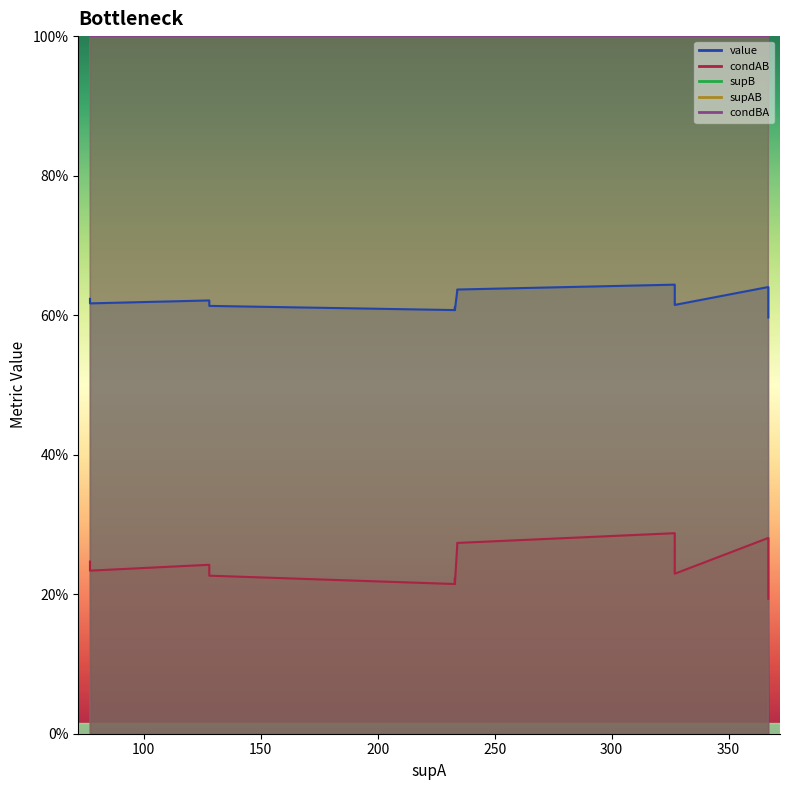

Reading right to left, what are all the values shown in this chart?

value: 367=0.6	233=0.6	233=0.6	233=0.6	128=0.6	327=0.6	327=0.6	77=0.6	367=0.6	128=0.6	77=0.6	77=0.6	234=0.6	234=0.6	367=0.6	327=0.6
condAB: 367=0.2	233=0.2	233=0.2	233=0.2	128=0.2	327=0.2	327=0.2	77=0.2	367=0.2	128=0.2	77=0.2	77=0.2	234=0.3	234=0.3	367=0.3	327=0.3
supB: 367=71.0	233=50.0	233=50.0	233=52.0	128=29.0	327=75.0	327=76.0	77=18.0	367=88.0	128=31.0	77=19.0	77=19.0	234=63.0	234=64.0	367=103.0	327=94.0
supAB: 367=71.0	233=50.0	233=50.0	233=52.0	128=29.0	327=75.0	327=76.0	77=18.0	367=88.0	128=31.0	77=19.0	77=19.0	234=63.0	234=64.0	367=103.0	327=94.0
condBA: 367=1.0	233=1.0	233=1.0	233=1.0	128=1.0	327=1.0	327=1.0	77=1.0	367=1.0	128=1.0	77=1.0	77=1.0	234=1.0	234=1.0	367=1.0	327=1.0